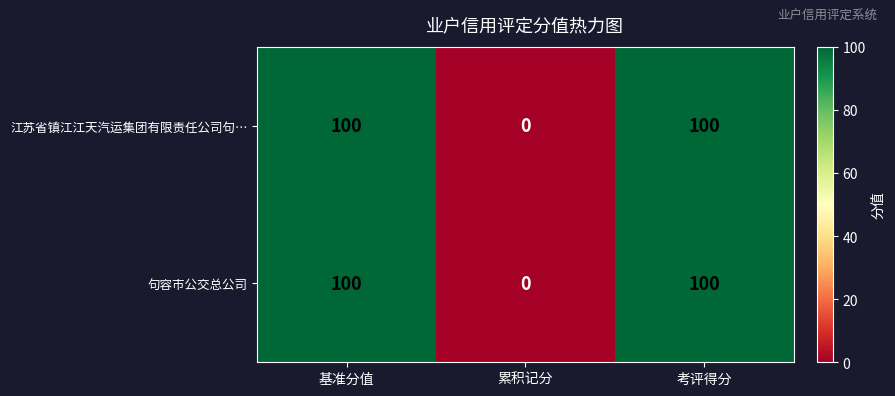

The 句容市公交总公司 series shows 173 at 基准分值. True or false?

False